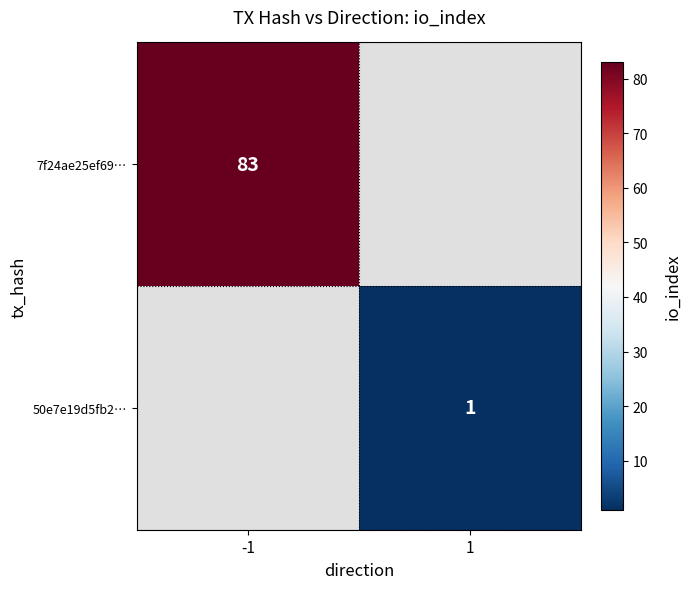

True or false: 7f24ae25ef69… has a value of 133 at -1.

False